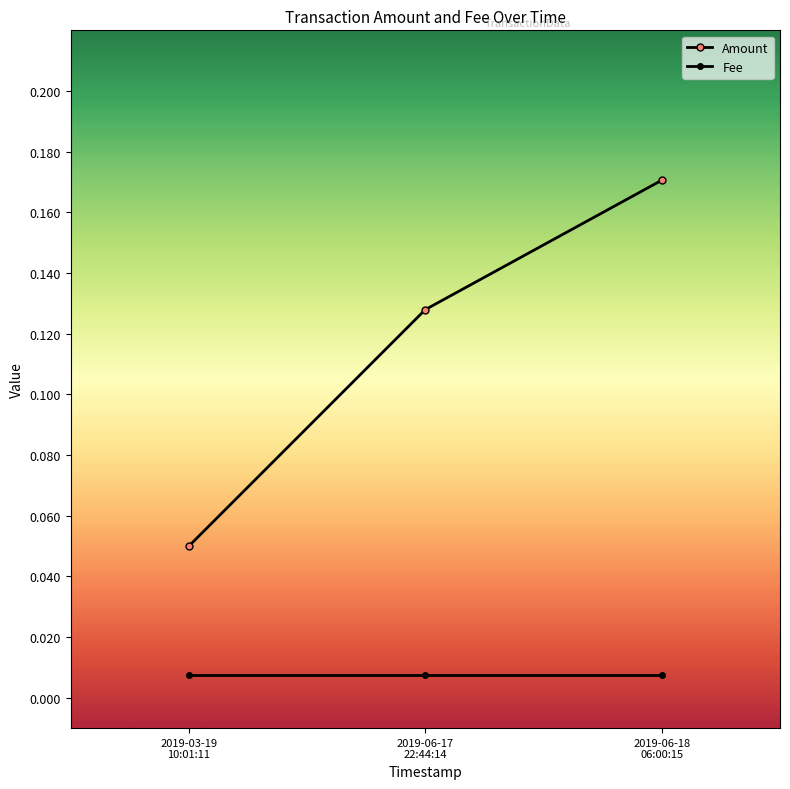

How many data points does each series have?

3